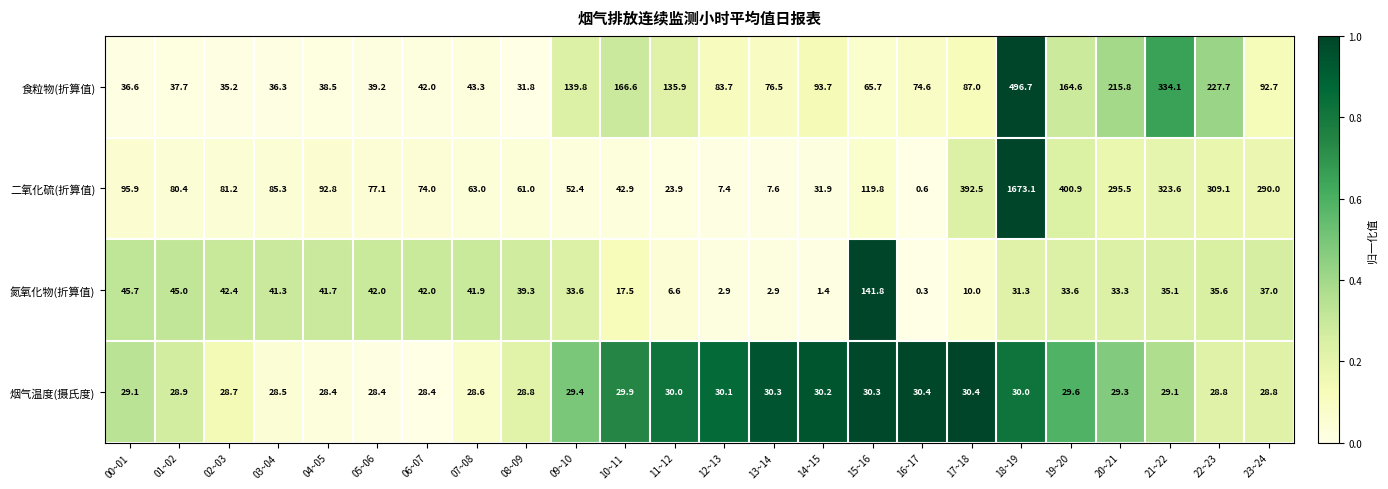

What is the greatest value displayed?

1673.1